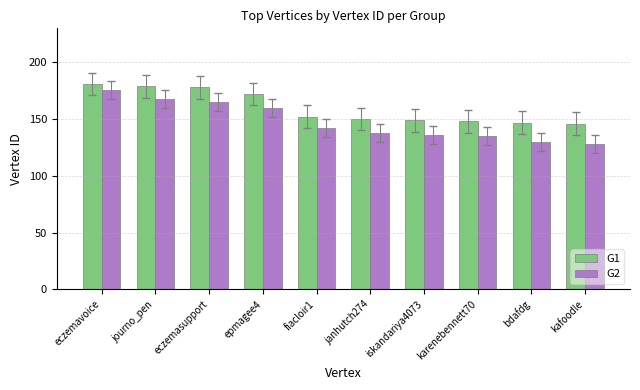

Rank the series by their average value, from lowest to highest.

G2, G1